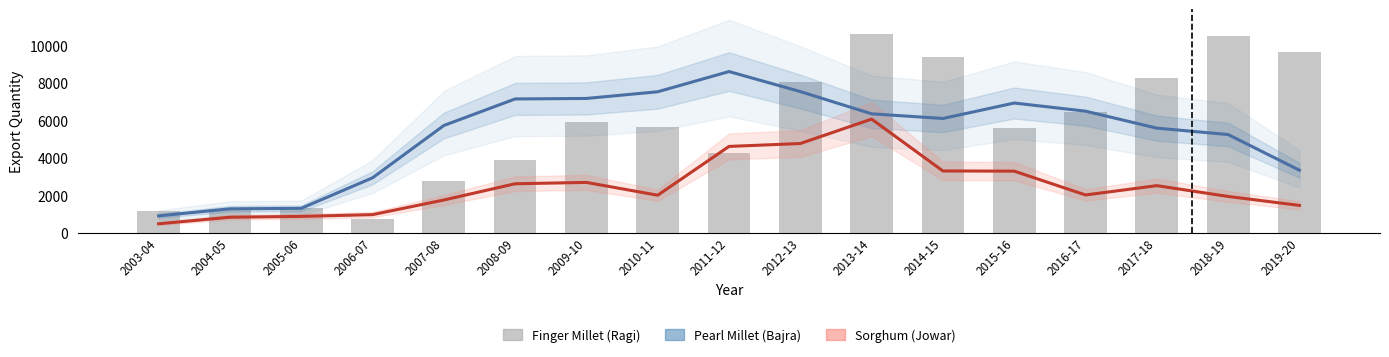

True or false: Pearl Millet (Bajra) has a value of 7527.3 at 2010-11.

True